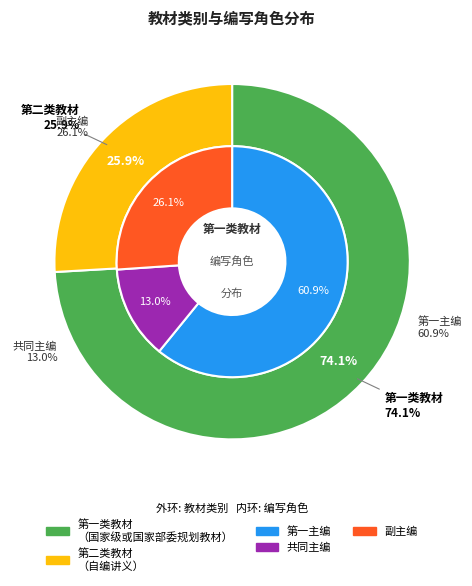

To the nearest percent, what portion does 第二类教材（自编讲义） represent?

26%